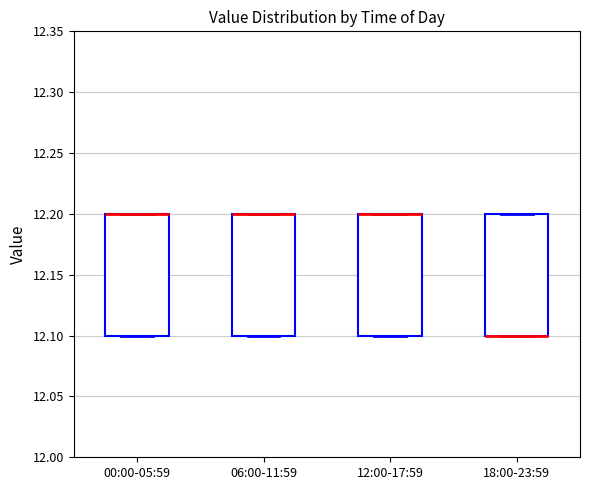

Reading left to right, read every box against the y-axis: the position of its median line, the range the box covers, and the ends of its whiskers. The values are not printed on the chart, so give them approximately, as read against the axis.

00:00-05:59: median 12.2 (drawn on the box's upper edge), box 12.1 to 12.2, whiskers 12.1 to 12.2
06:00-11:59: median 12.2 (drawn on the box's upper edge), box 12.1 to 12.2, whiskers 12.1 to 12.2
12:00-17:59: median 12.2 (drawn on the box's upper edge), box 12.1 to 12.2, whiskers 12.1 to 12.2
18:00-23:59: median 12.1 (drawn on the box's lower edge), box 12.1 to 12.2, whiskers 12.1 to 12.2